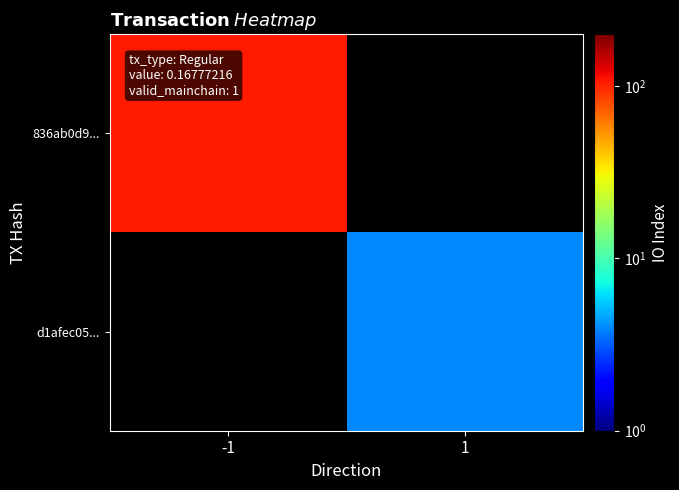

Rank the categories by d1afec05... value from lowest to highest.

-1, 1